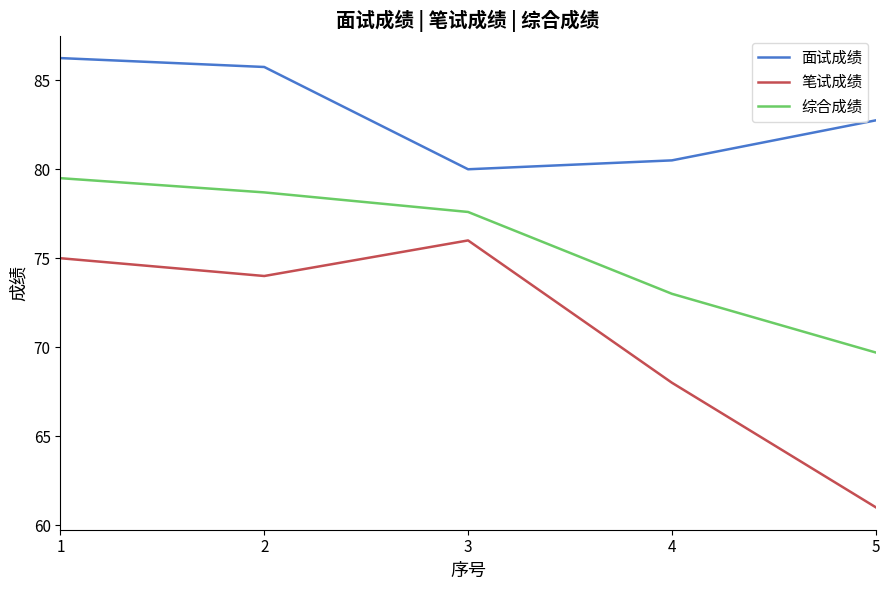

Where does the 综合成绩 series first go above 77?

1